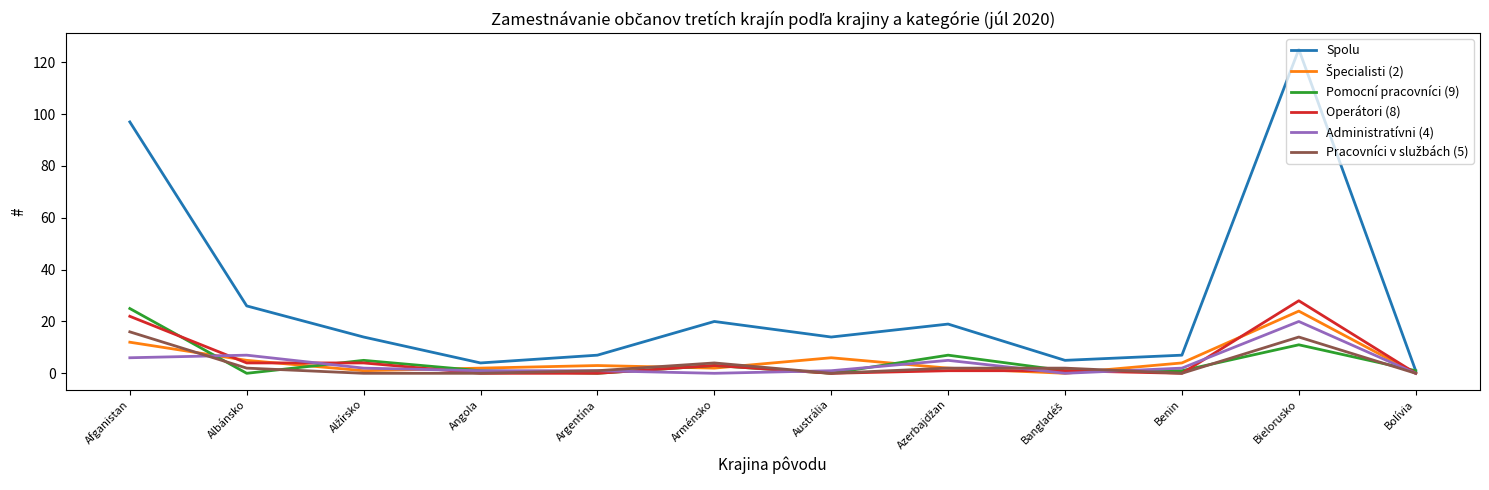

Which series has the largest total across all categories?

Spolu